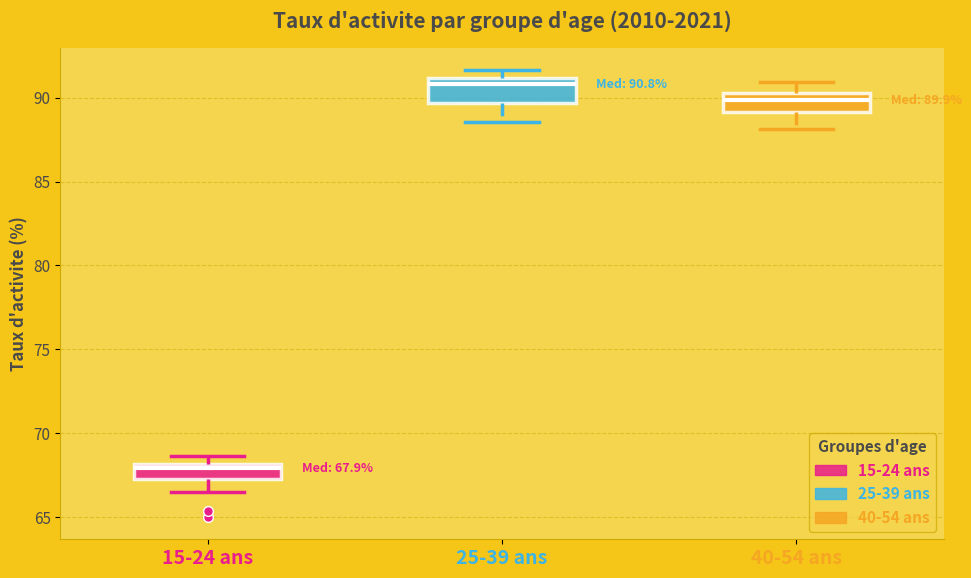

Which box has the highest median line?

25-39 ans